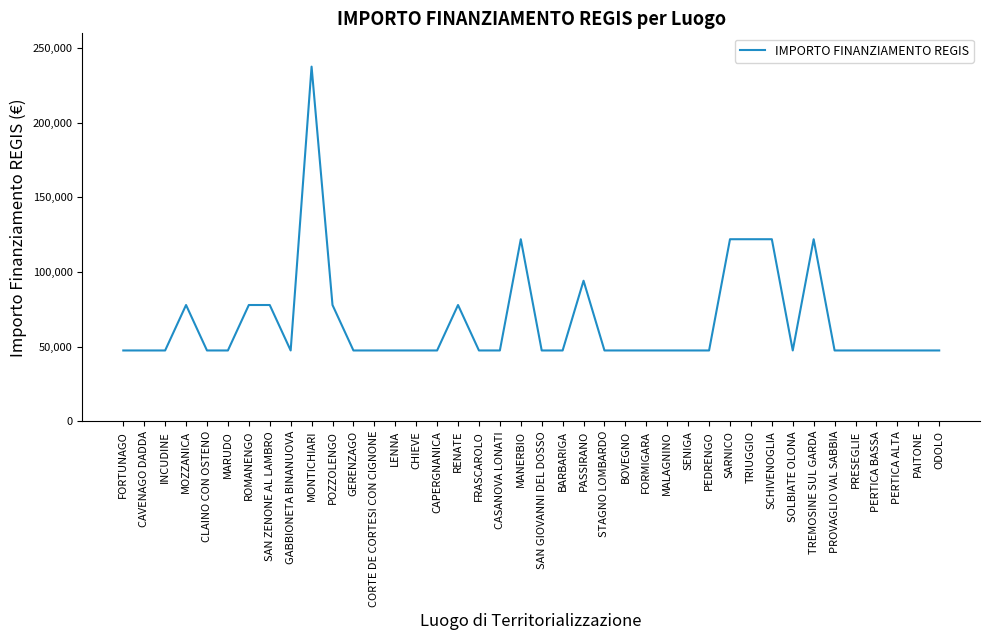

What is the difference between the maximum and minimum values?

190254